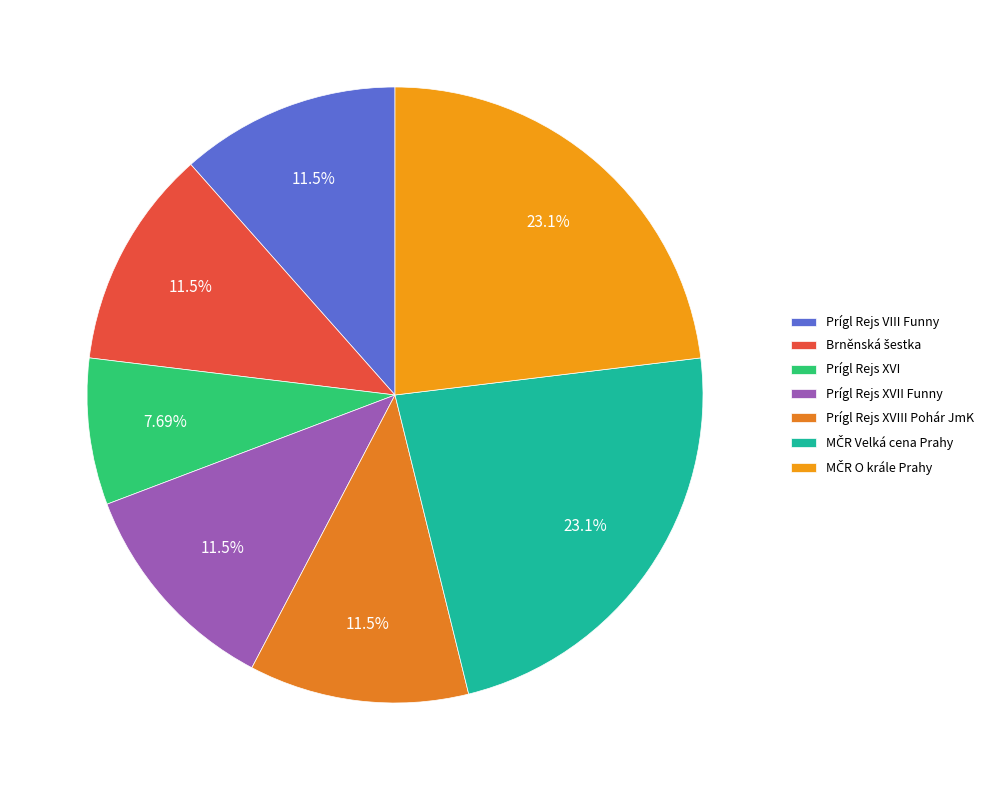

Does any single category account for the majority?

No